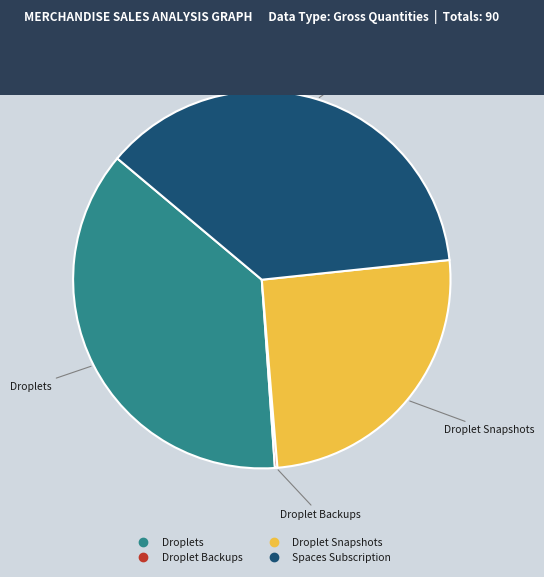

Is it true that Droplet Snapshots is 11% of the pie?

False